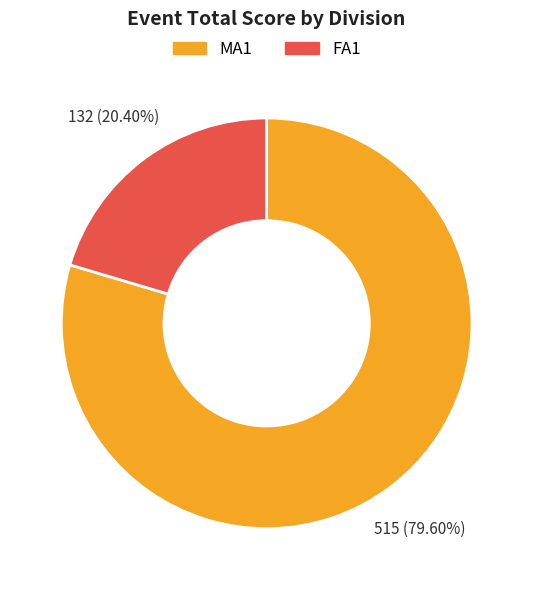

Is there a majority slice in this chart?

Yes